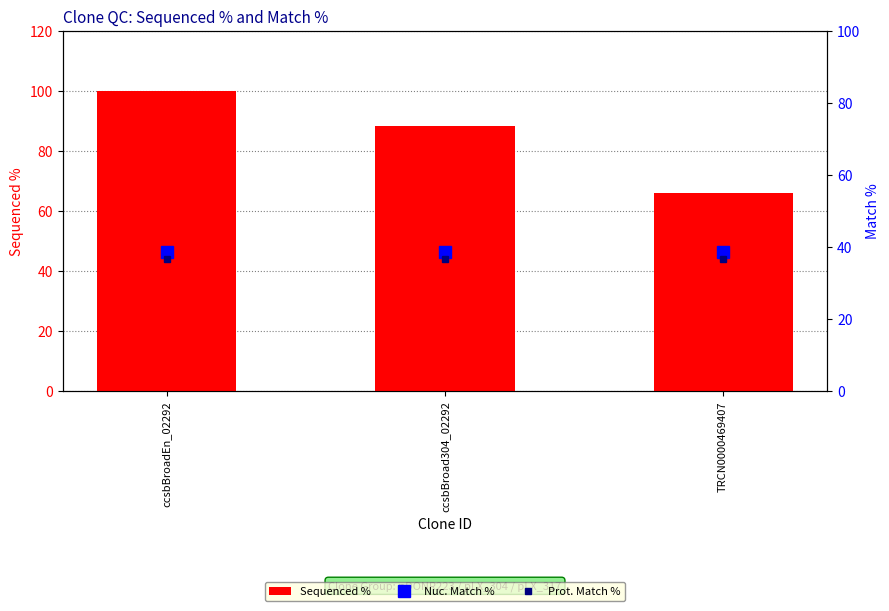

At which category does the chart reach its peak across all series?

ccsbBroadEn_02292